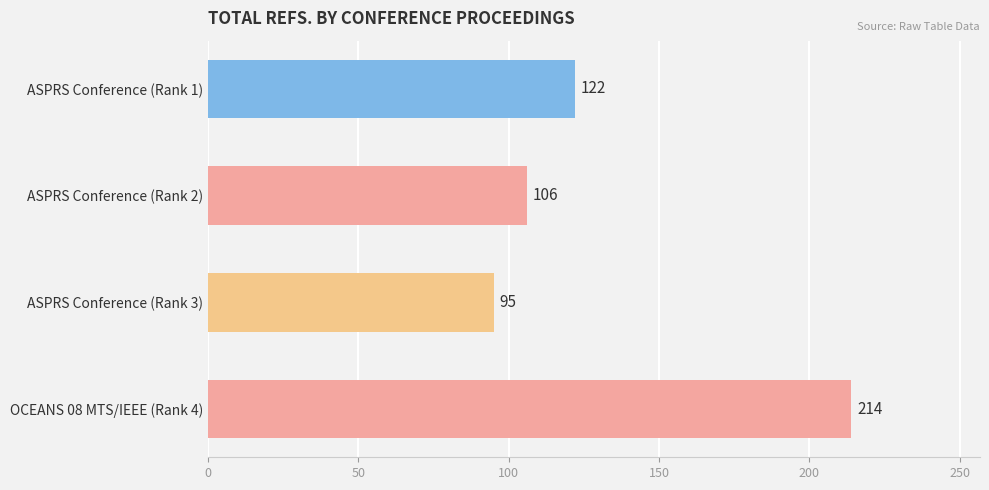

What is the minimum value shown in the chart?

95